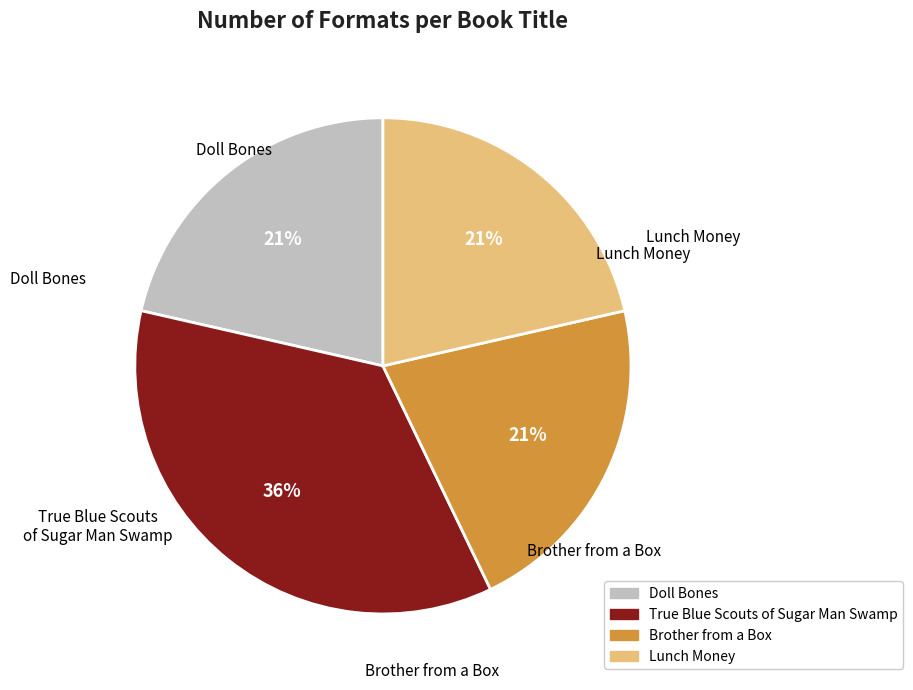

Count the number of slices in the pie.

4